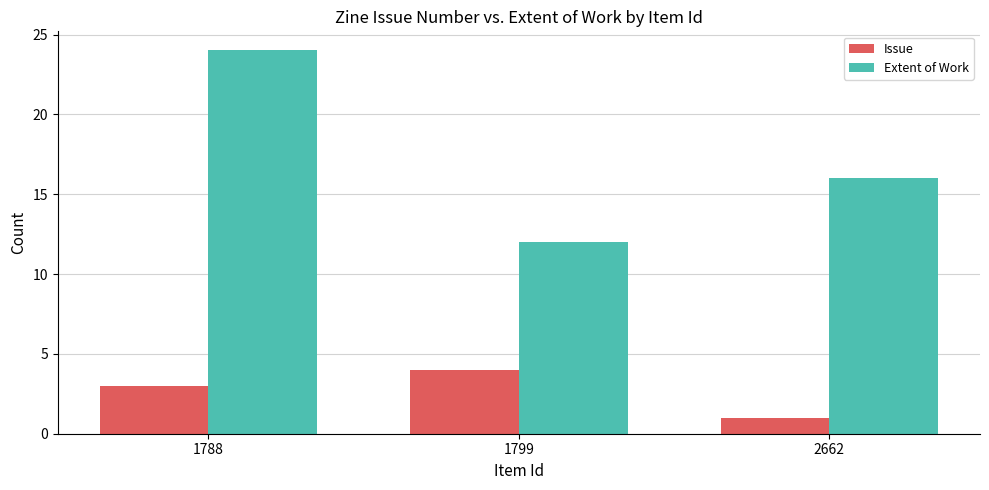

Which series has the widest spread of values?

Extent of Work